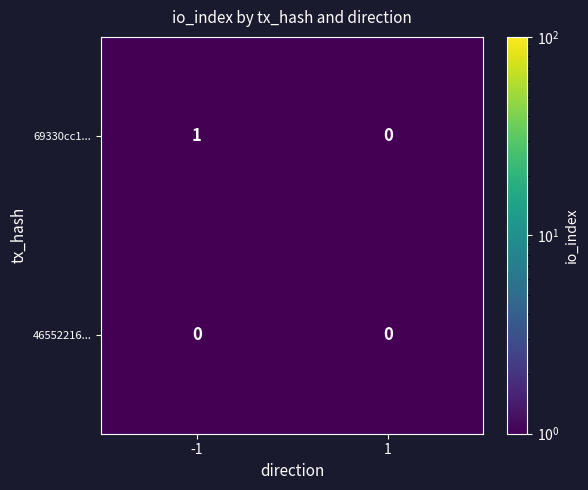

List the series in order of their peak value, lowest first.

46552216..., 69330cc1...